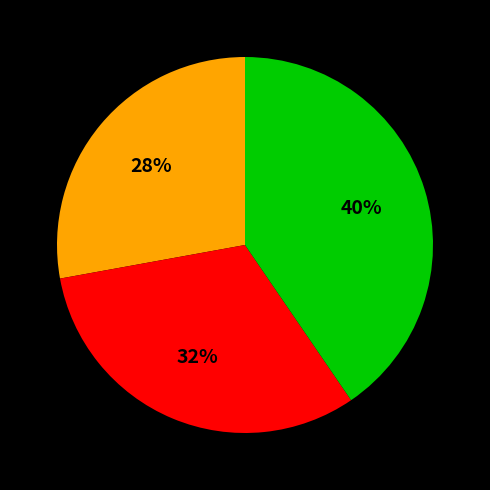

Is there any slice that represents more than half of the pie?

No